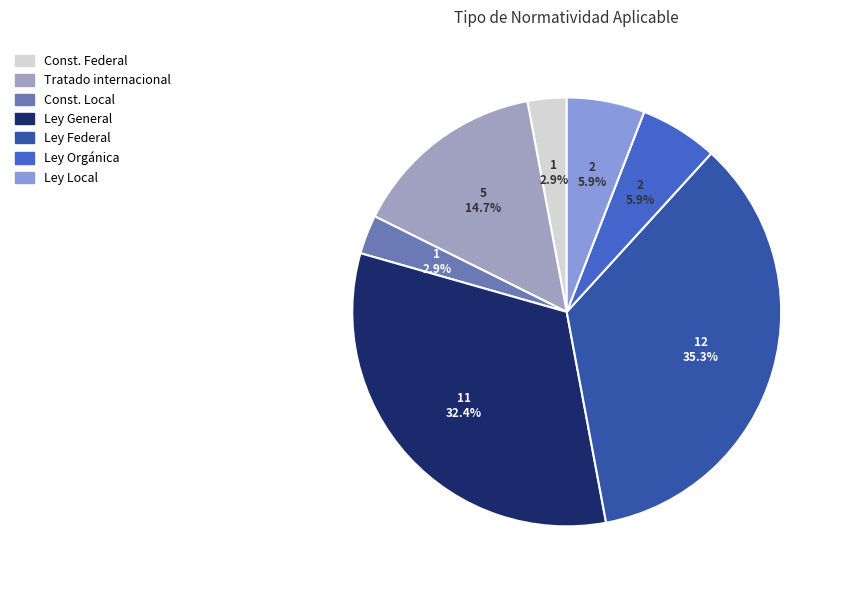

How many slices are in this pie chart?

7